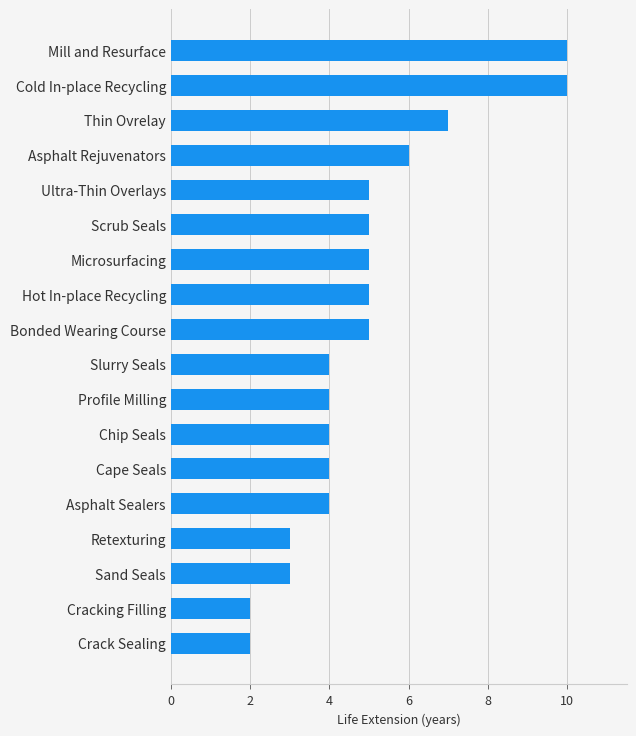

Which has a higher value, Retexturing or Crack Sealing?

Retexturing